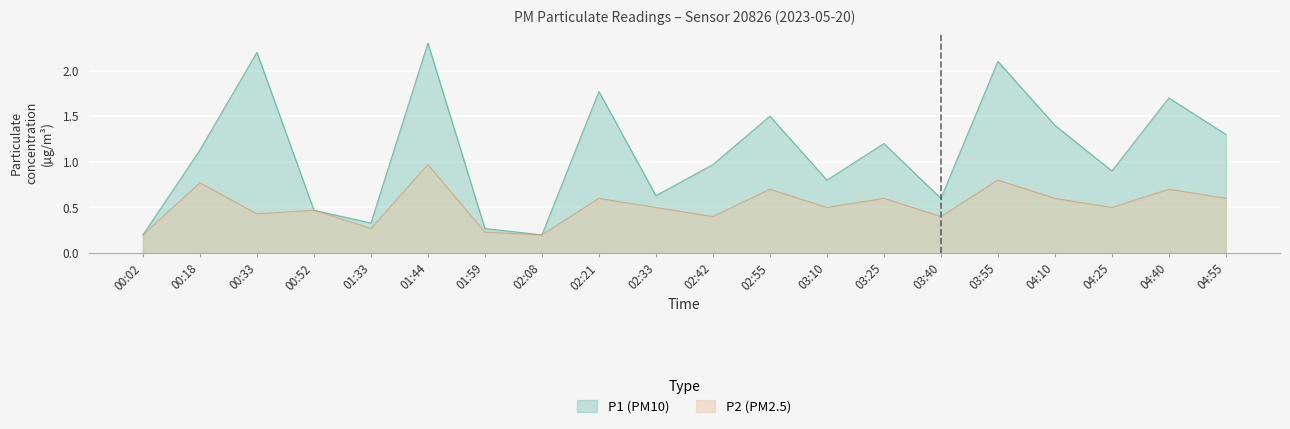

What is the value of the P1 point at the 10th from the left?

0.6